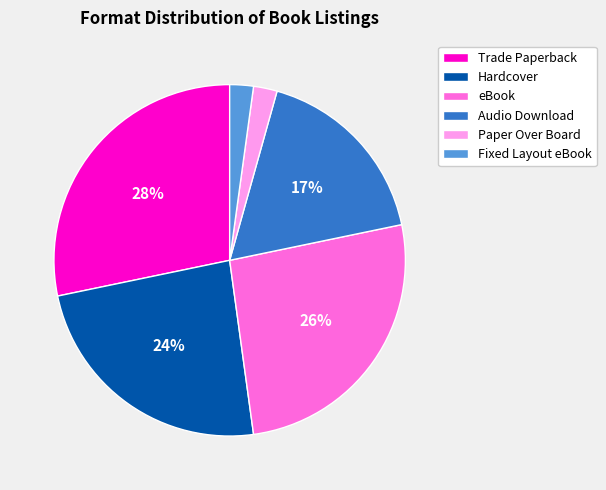

Do Trade Paperback and Audio Download together represent more than half of the pie?

No